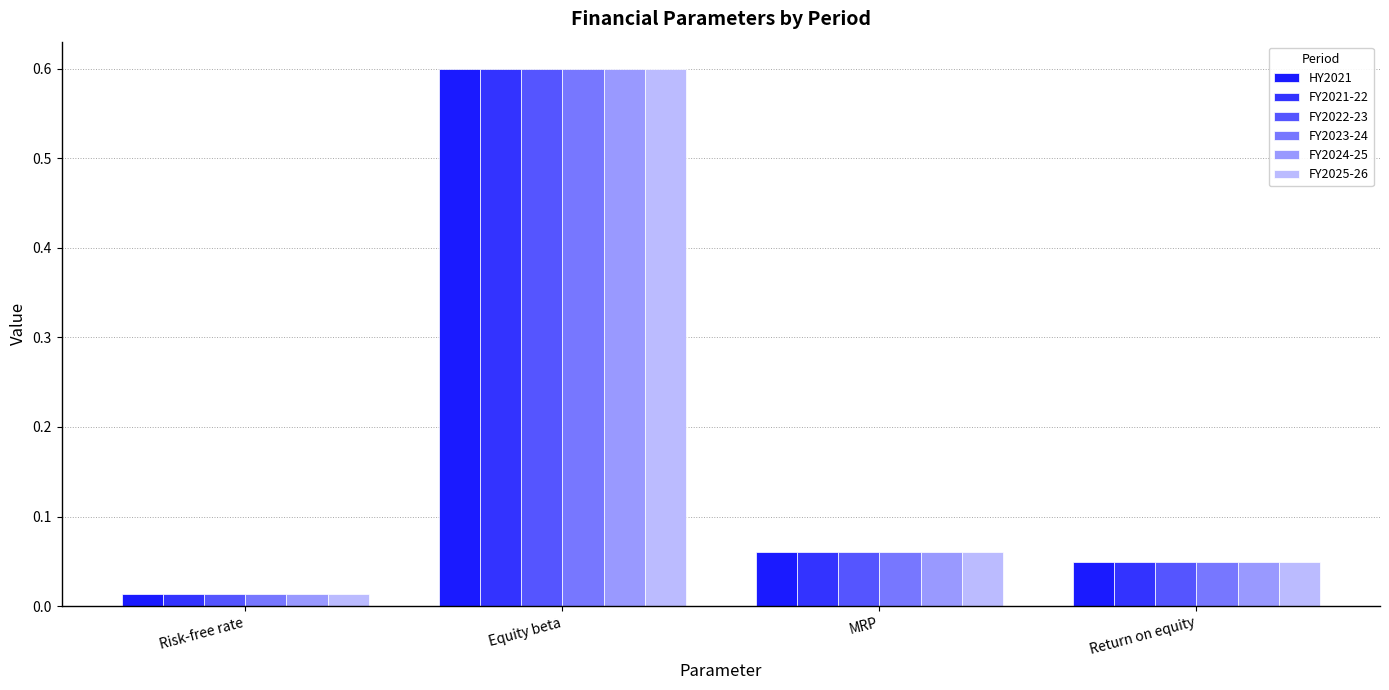

What is the label of the 1st bar from the right?

Return on equity